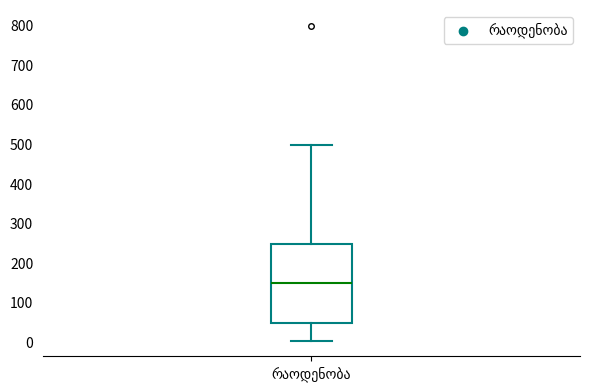

Transcribe this box plot: give where the median line is, the range the box spans, and where the two whiskers end, as read against the y-axis. The values are not printed on the chart, so give them approximately, as read against the axis.

median 150, box 50 to 250, whiskers 10 to 500